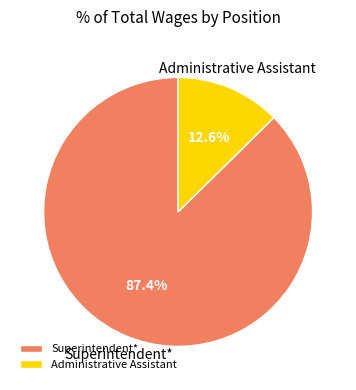

Do Administrative Assistant and Superintendent* together represent more than half of the pie?

Yes